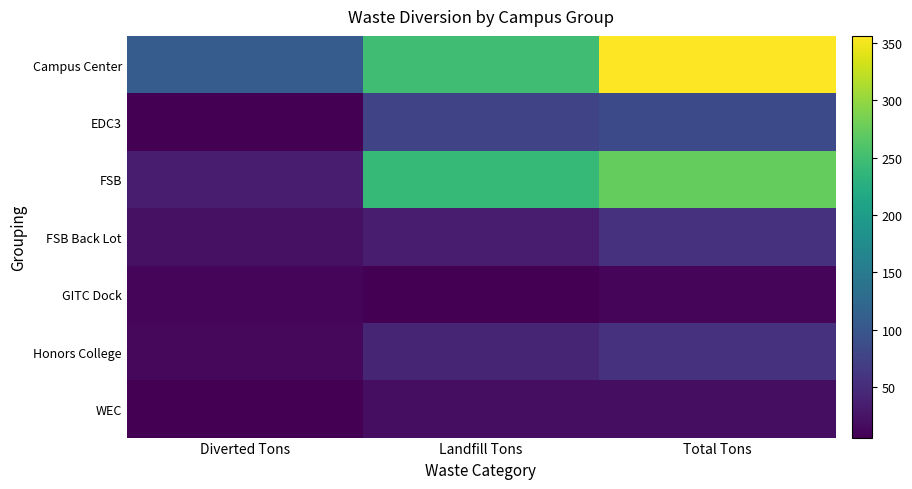

Reading left to right, list all the values displayed in this chart.

Campus Center: Diverted Tons=107.8	Landfill Tons=248.3	Total Tons=356.2
EDC3: Diverted Tons=6.0	Landfill Tons=78.1	Total Tons=84.1
FSB: Diverted Tons=32.6	Landfill Tons=240.4	Total Tons=272.9
FSB Back Lot: Diverted Tons=21.5	Landfill Tons=34.4	Total Tons=55.9
GITC Dock: Diverted Tons=12.7	Landfill Tons=0.0	Total Tons=12.7
Honors College: Diverted Tons=13.7	Landfill Tons=41.8	Total Tons=55.5
WEC: Diverted Tons=0.0	Landfill Tons=18.4	Total Tons=18.4